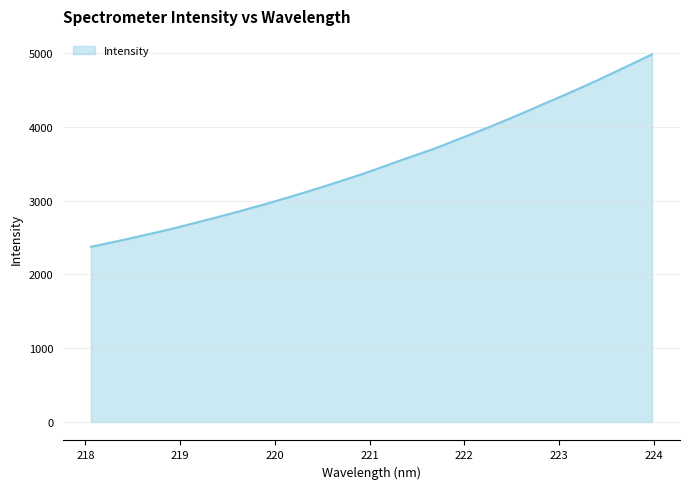

What is the difference between the maximum and minimum values?

2609.2